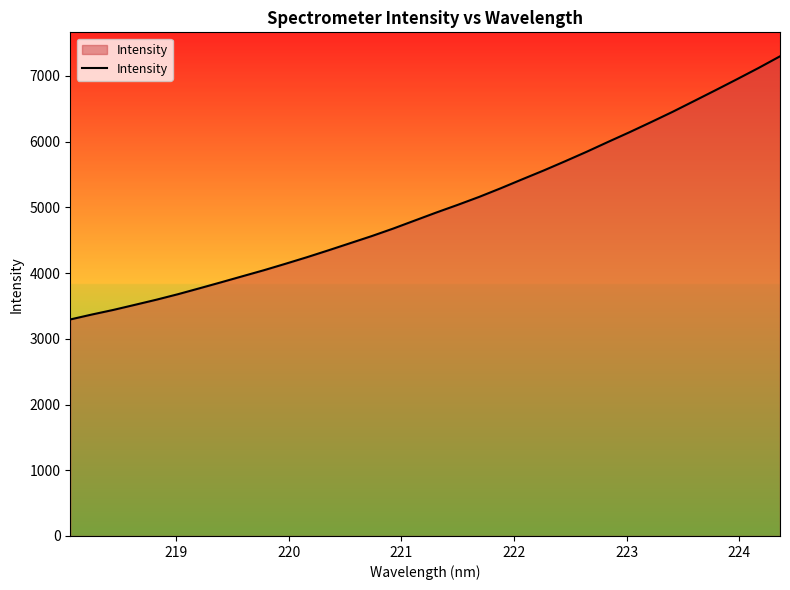

What is the greatest value displayed?

7298.6